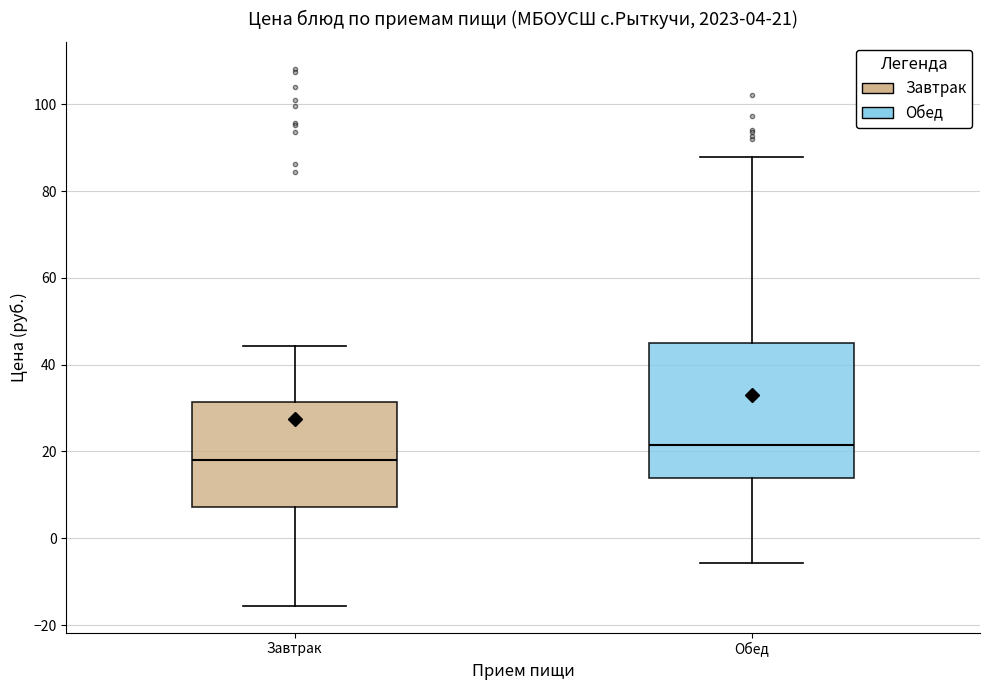

Which box is the tallest, from its lower edge to its upper edge?

Обед